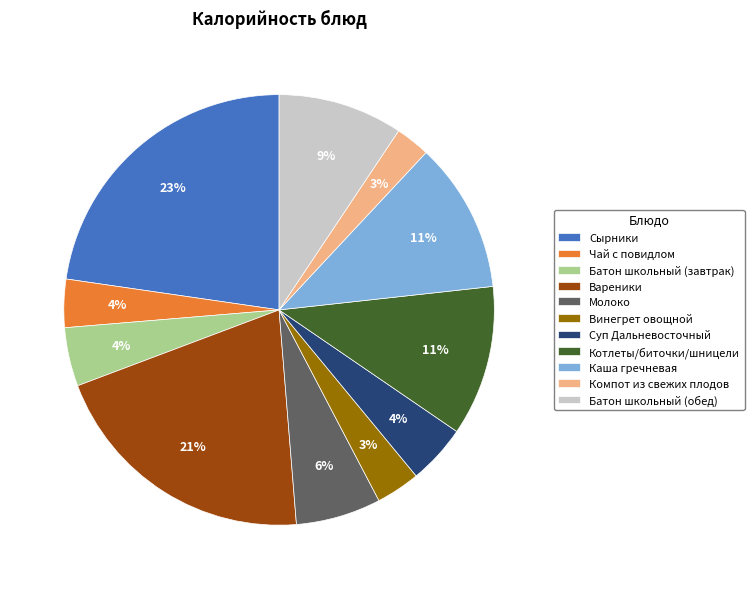

Does Суп Дальневосточный account for over 50% of the chart?

No